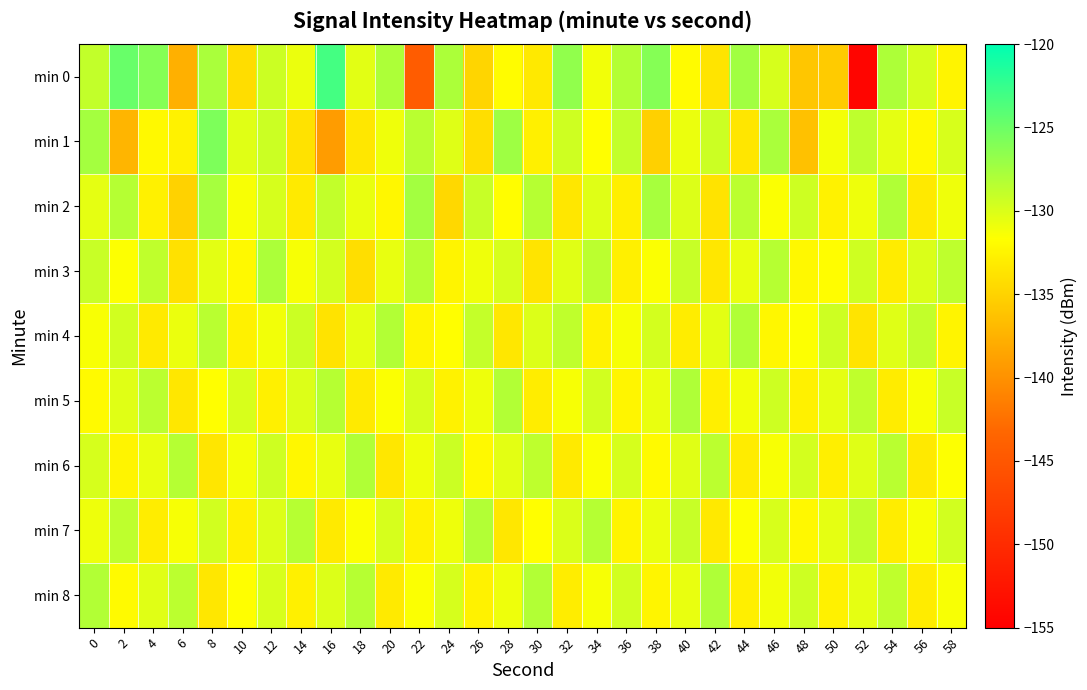

Which has a higher value, 12 or 46?

12